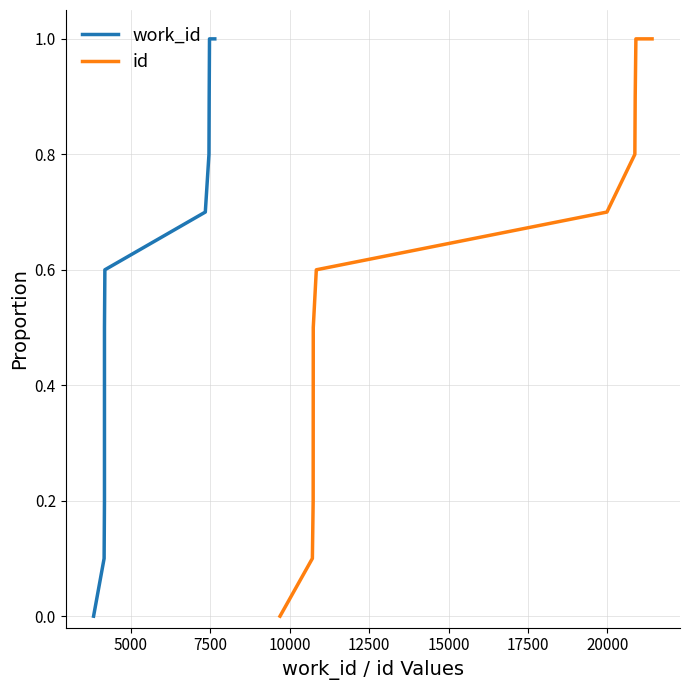

What is the greatest value displayed?

1.0